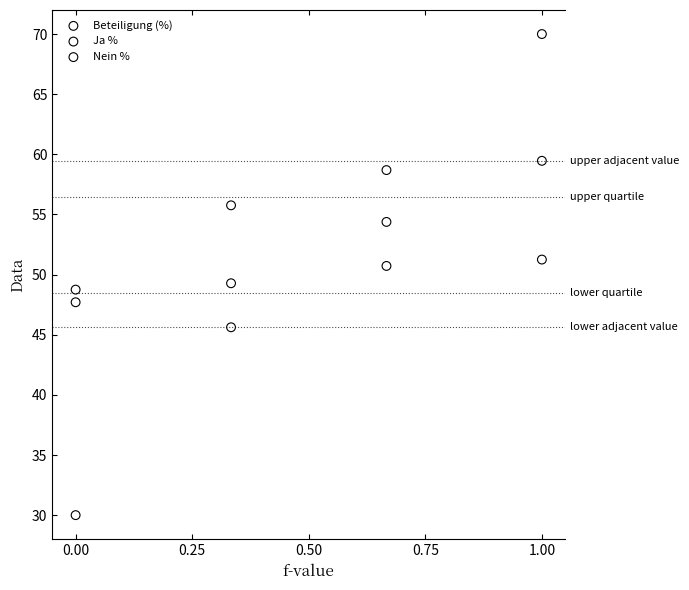

Across all data points, what is the range of X values (max minus min)?

1.0